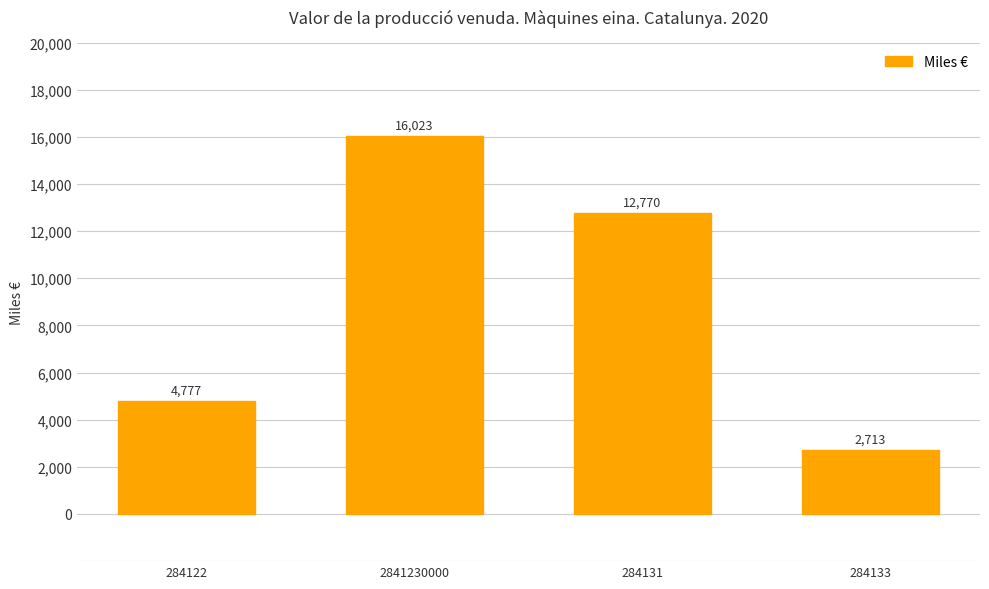

Rank the categories by value from highest to lowest.

2841230000, 284131, 284122, 284133